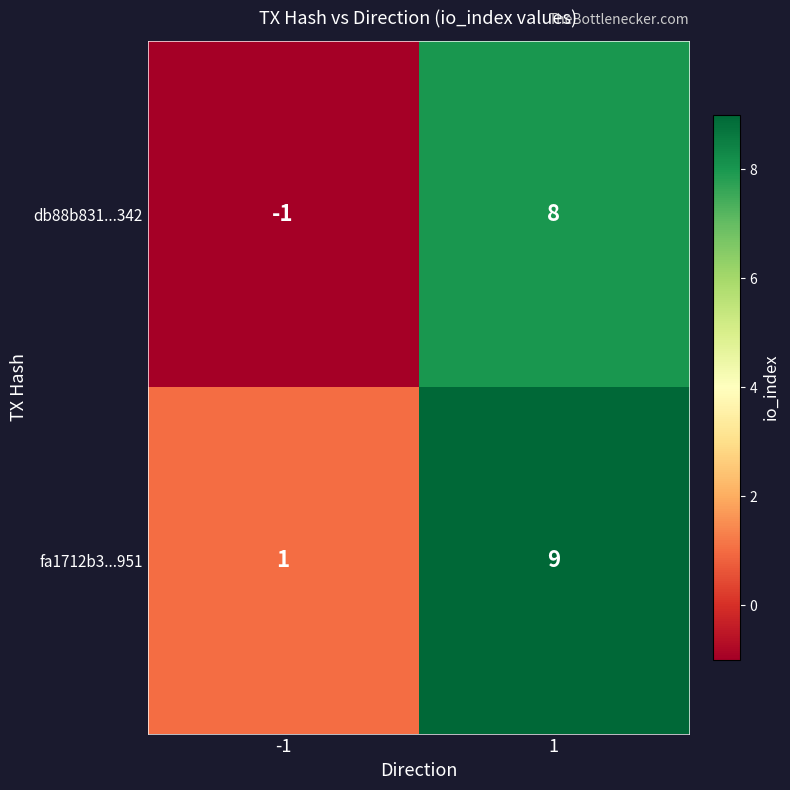

Which series has the largest range (max minus min)?

db88b831...342